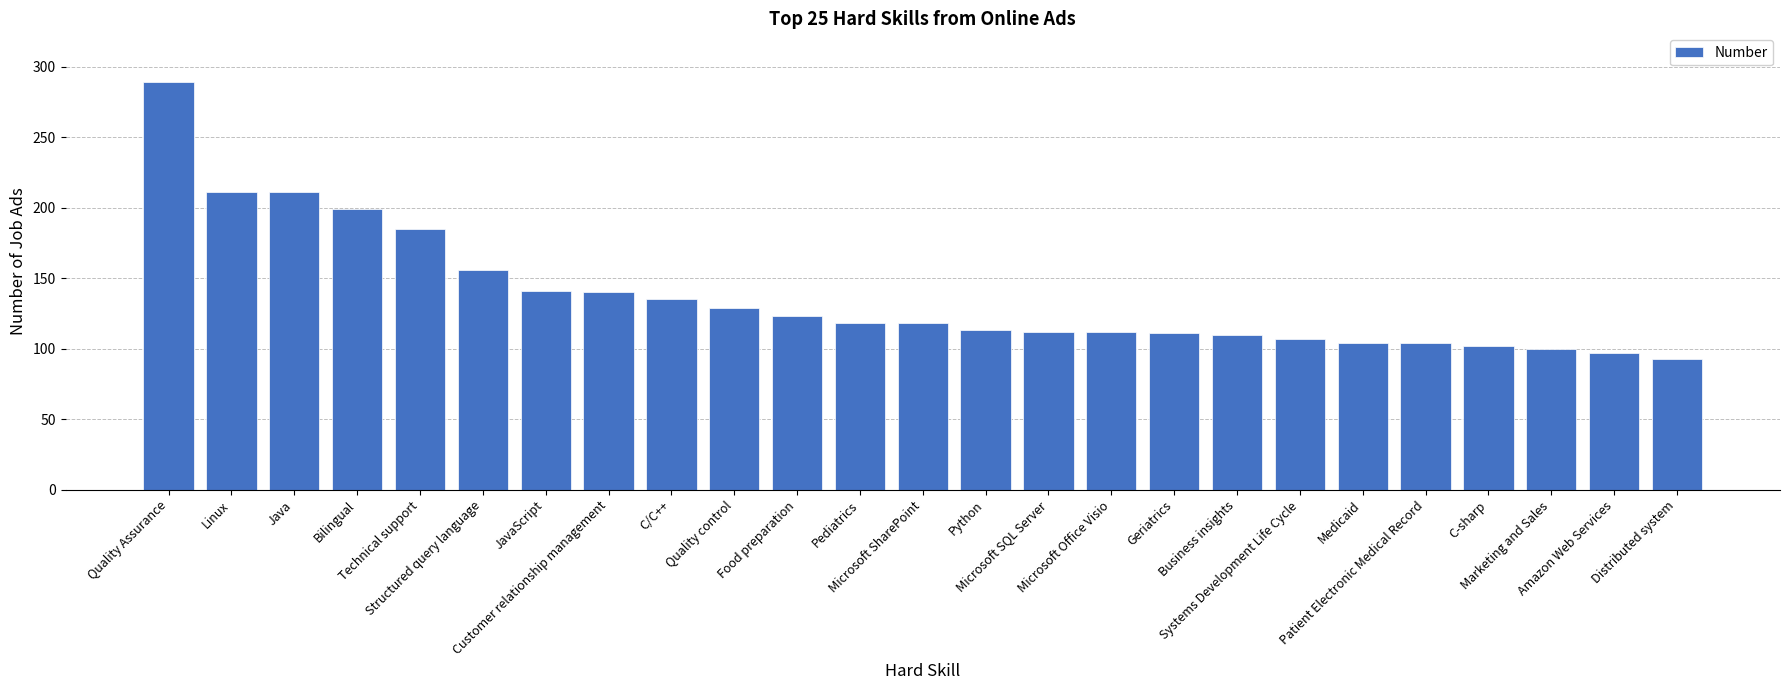

True or false: the data shows 52 at Quality control.

False